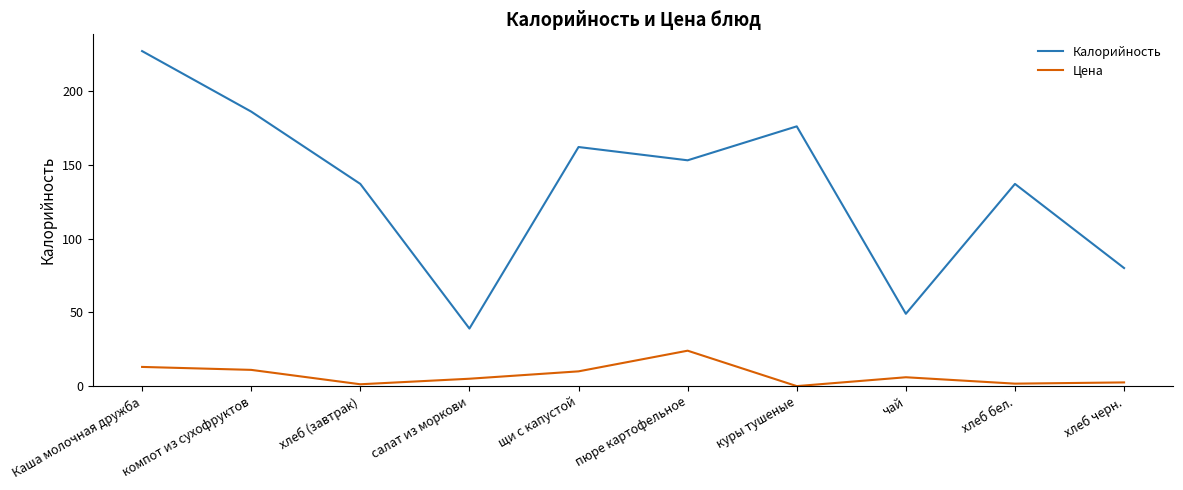

The value of Цена at хлеб (завтрак) is 1.2. True or false?

True